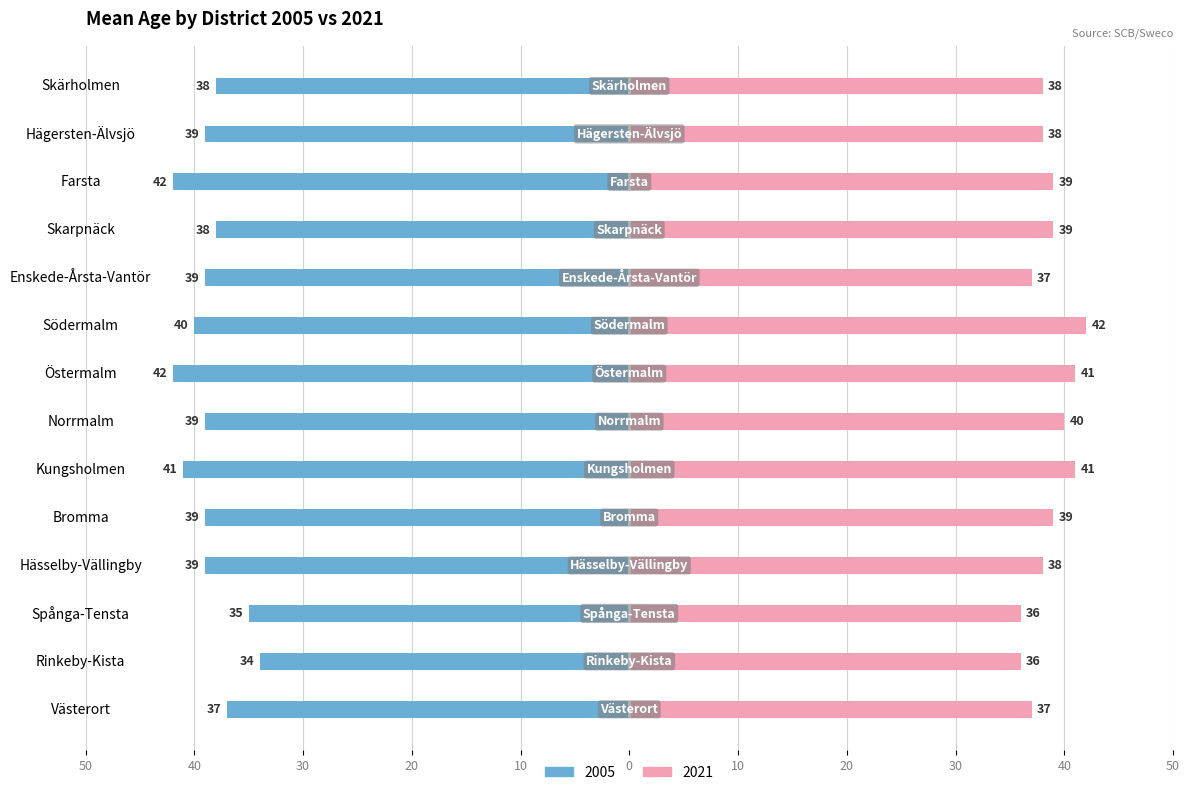

Which series has the largest total across all categories?

2021